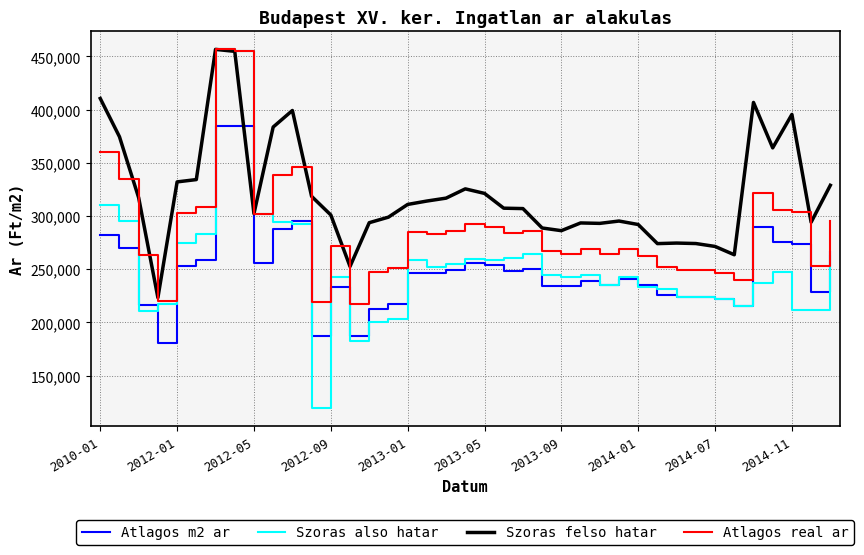

What is the sum of all Atlagos real ar values?

11216255